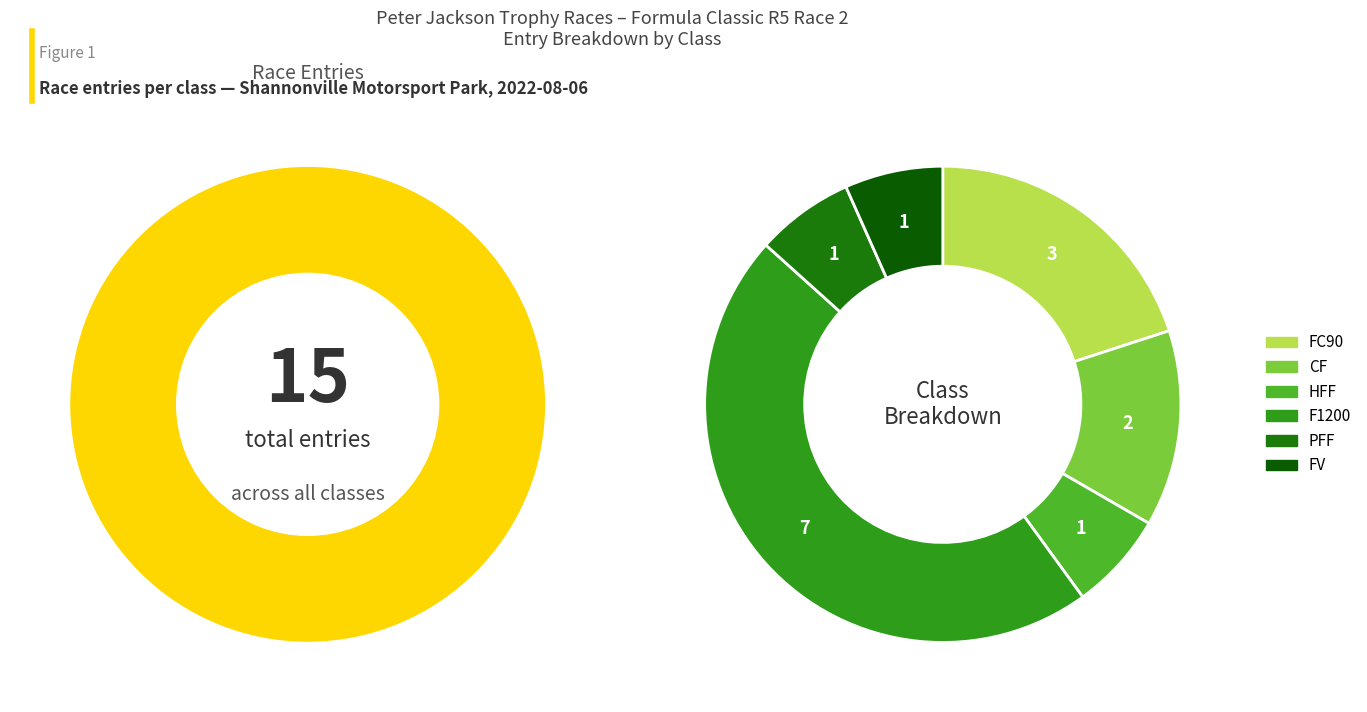

What is the ratio of the value at CF to the value at F1200?

0.3